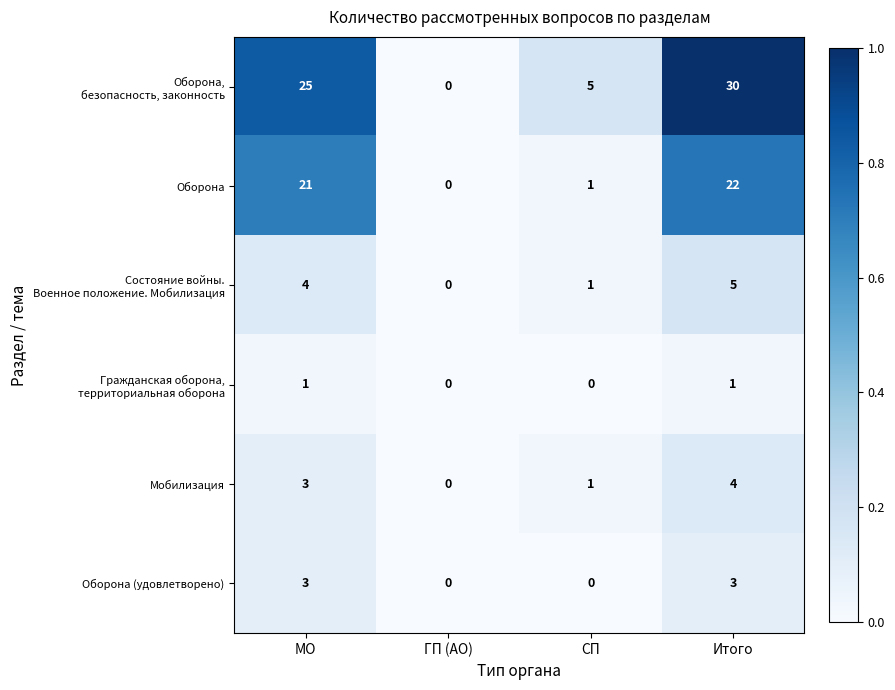

At which category is the sum across all series the highest?

Итого